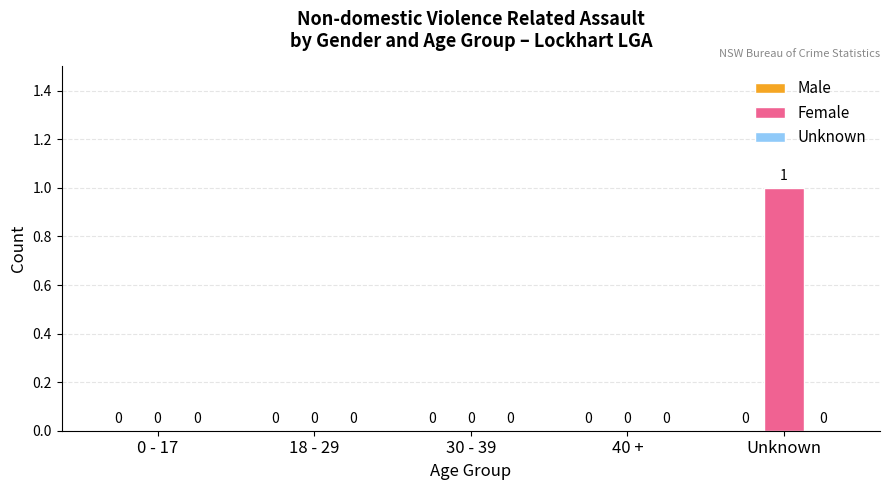

Which category has the highest value across all series?

Unknown